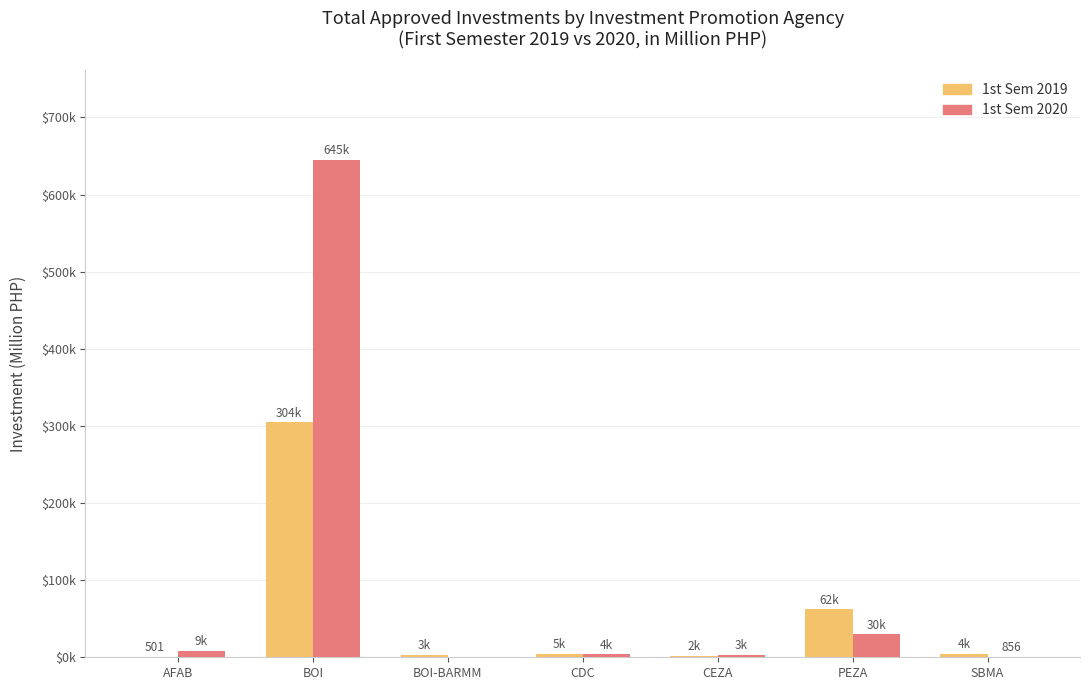

At how many categories does at least one series exceed 274315?

1